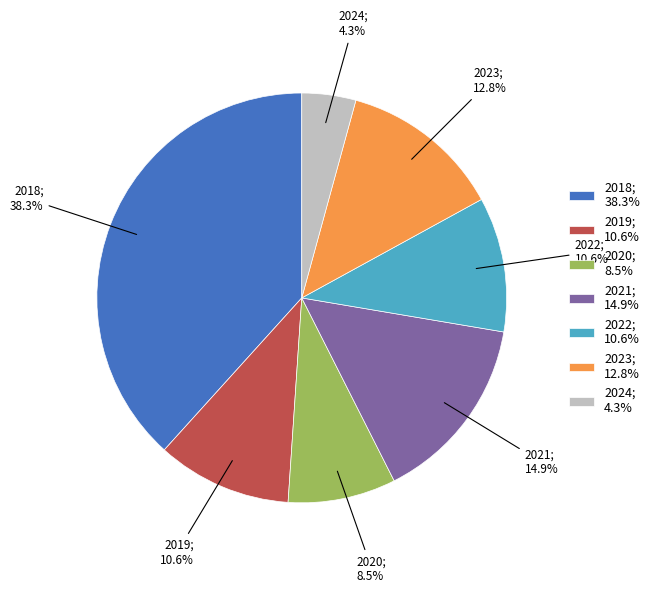

What percentage is NOT represented by 2020; 8.5%?

91.5%